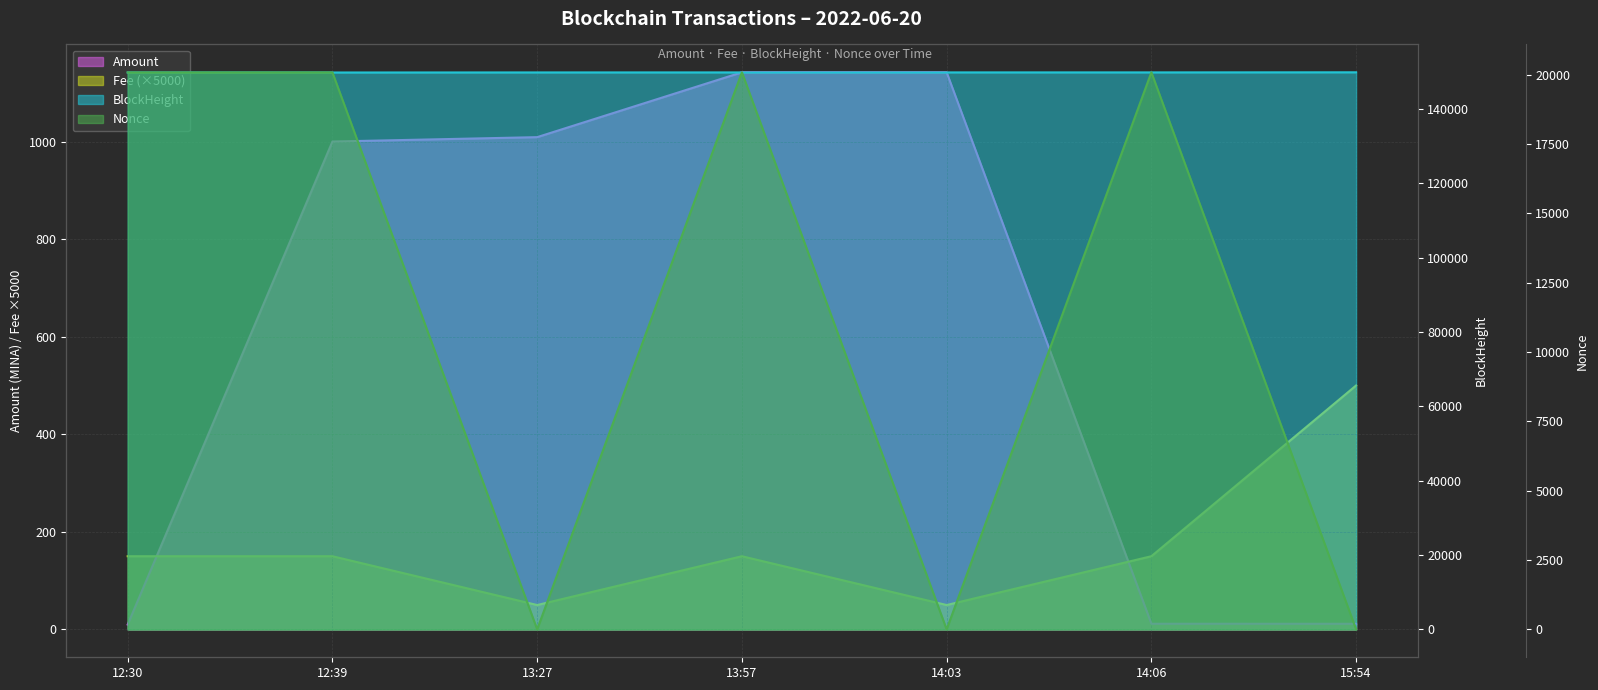

What position from the right is 14:03?

3